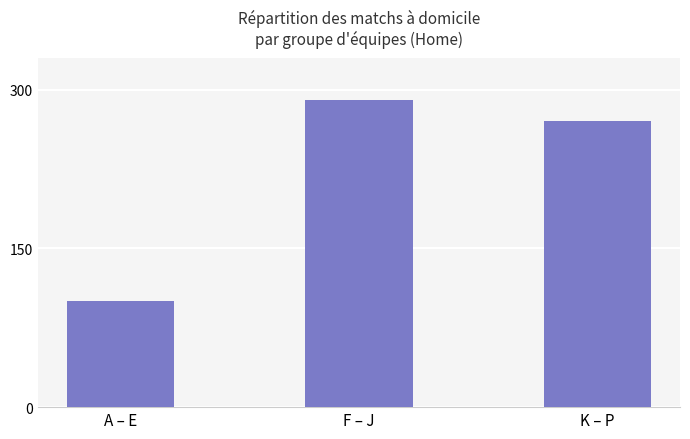

What position from the right is F – J?

2